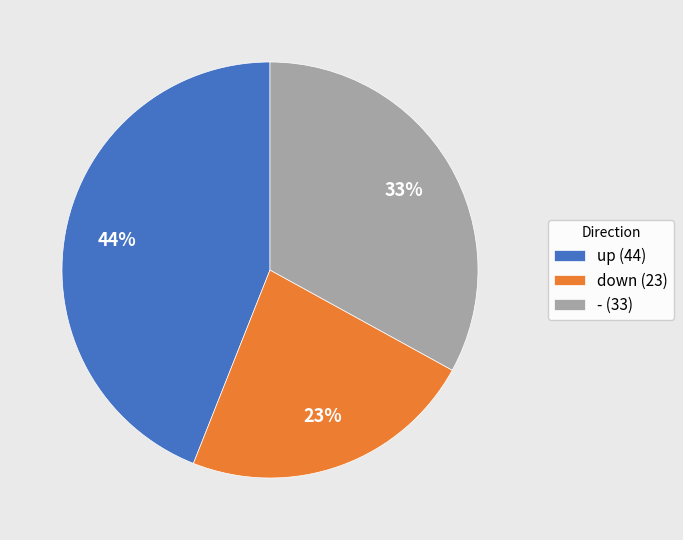

To the nearest percent, what is the average slice percentage?

33%